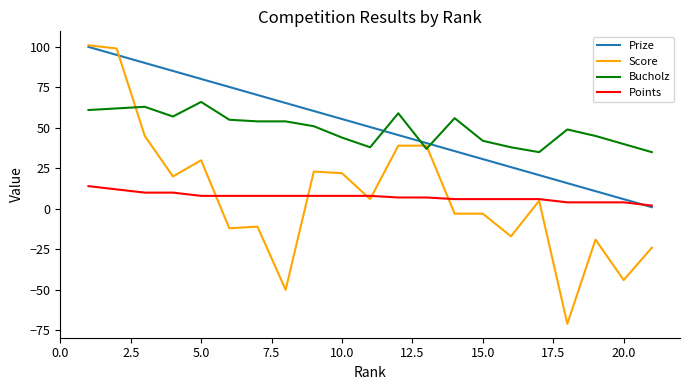

Which series has the widest spread of values?

Score